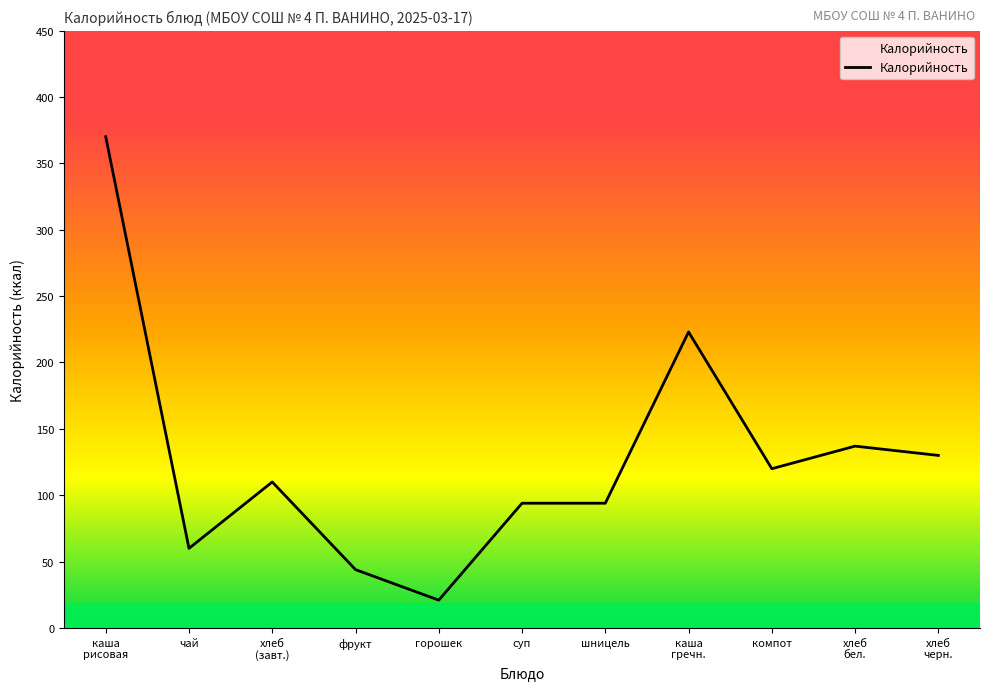

True or false: the data shows 45 at шницель.

False